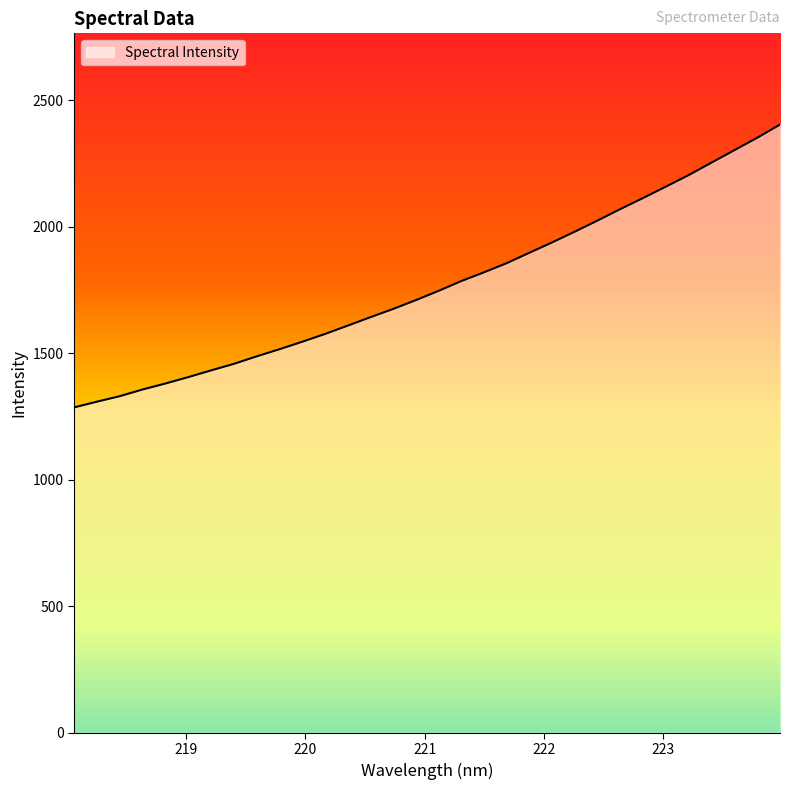

How many series are shown in this chart?

1